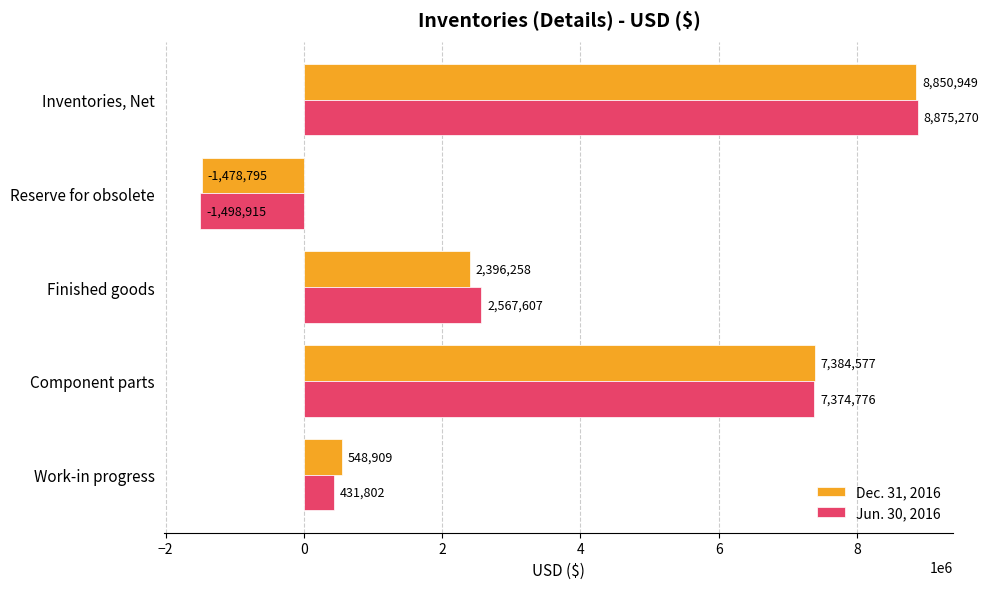

The Jun. 30, 2016 series shows 14298887 at Inventories, Net. True or false?

False